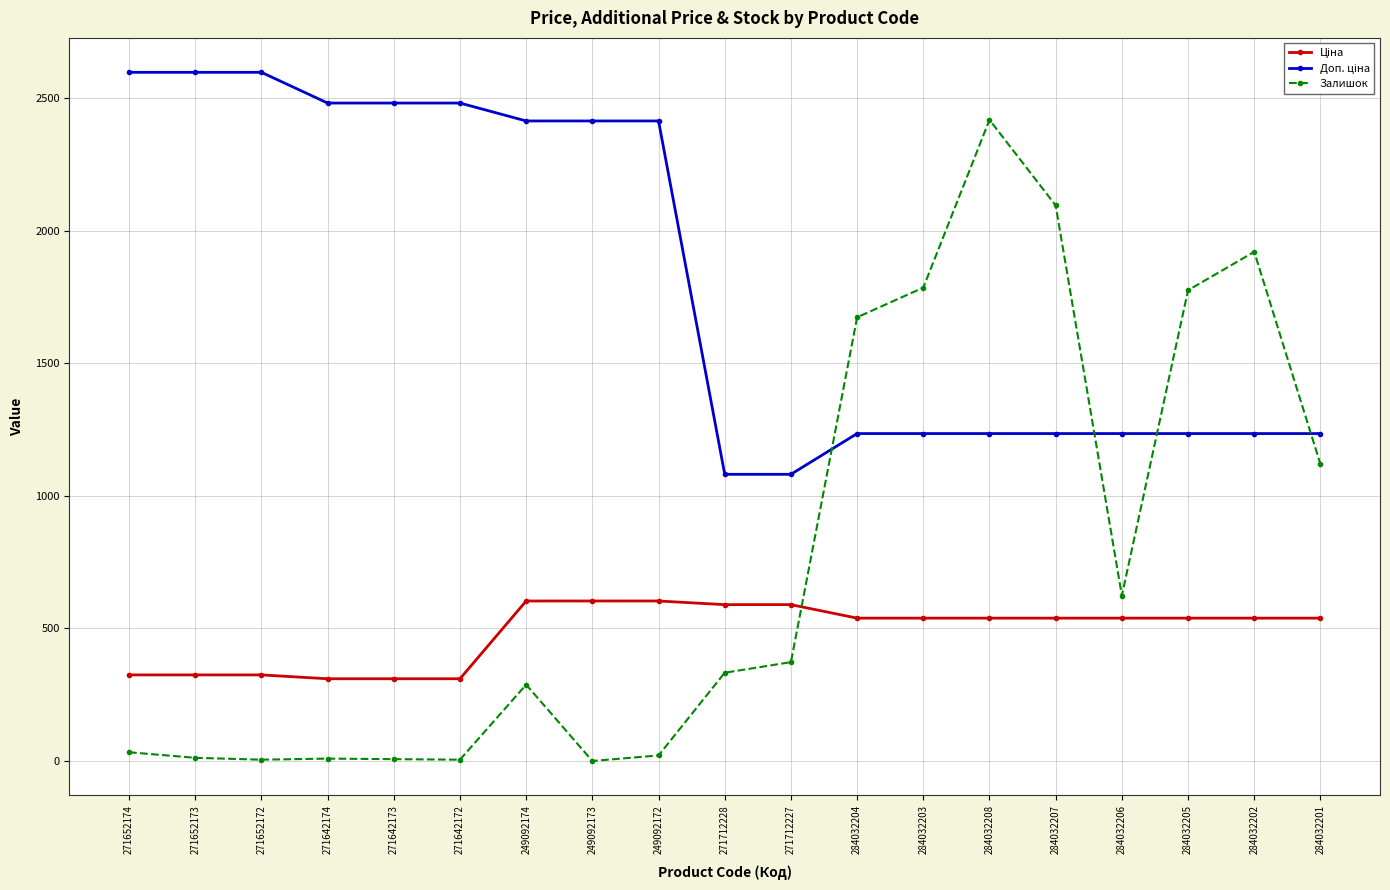

What is the maximum value shown in the chart?

2598.3